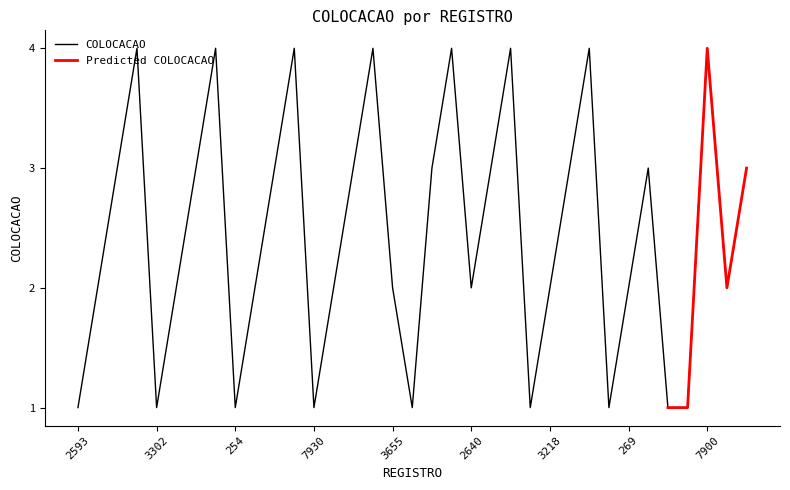

What is the sum of all values?

86